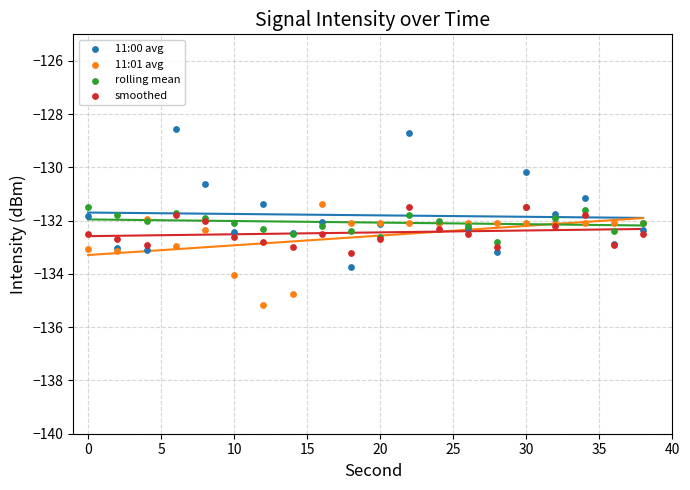

Which series reaches the minimum Y coordinate?

11:01 avg